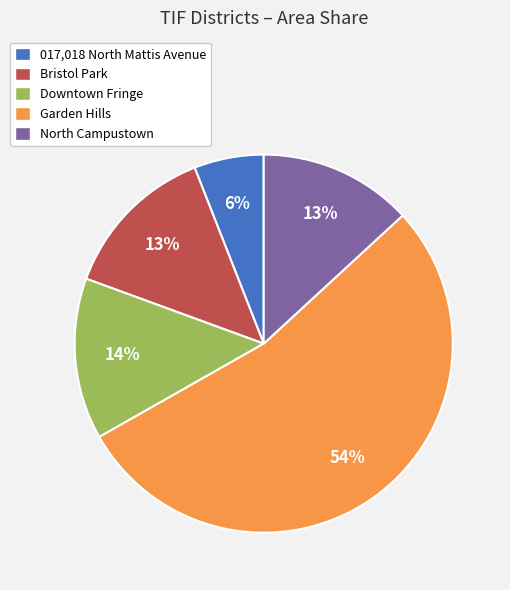

What is the largest slice in the pie chart?

Garden Hills